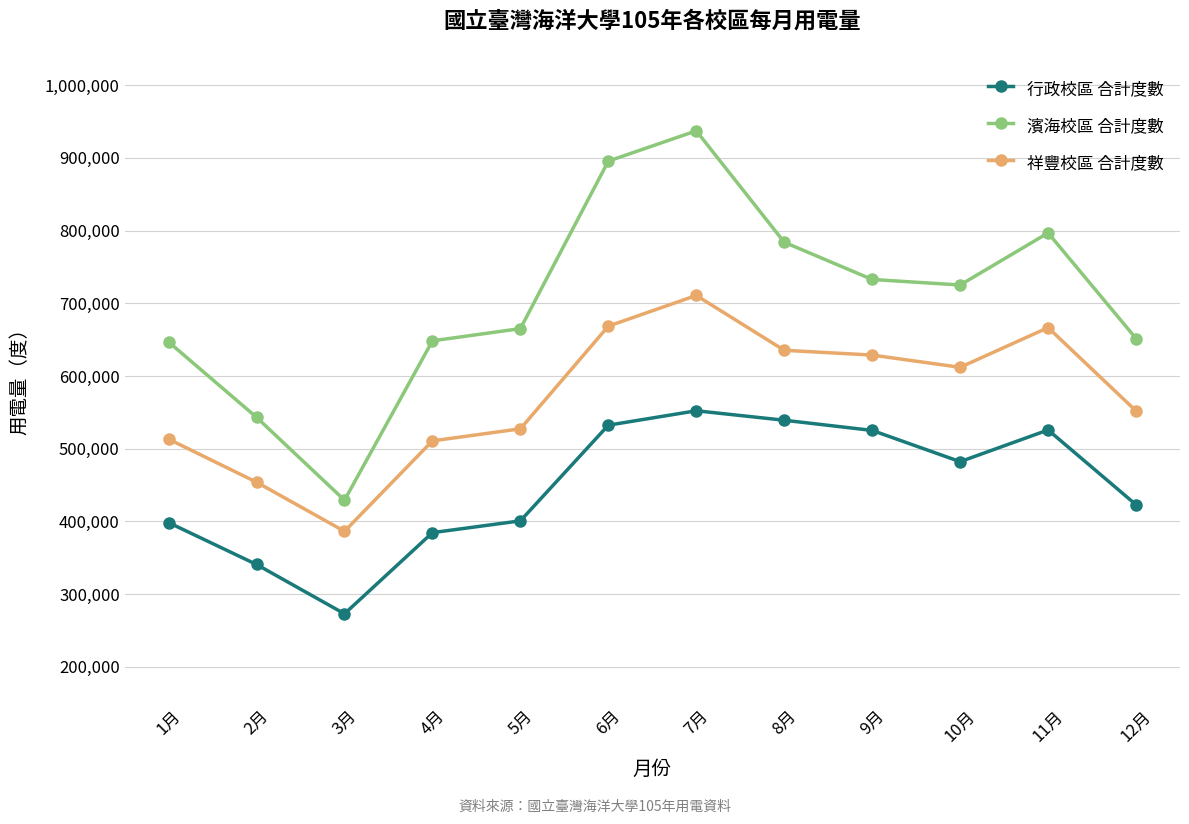

What is the difference between the highest and lowest values at 6月?

363200